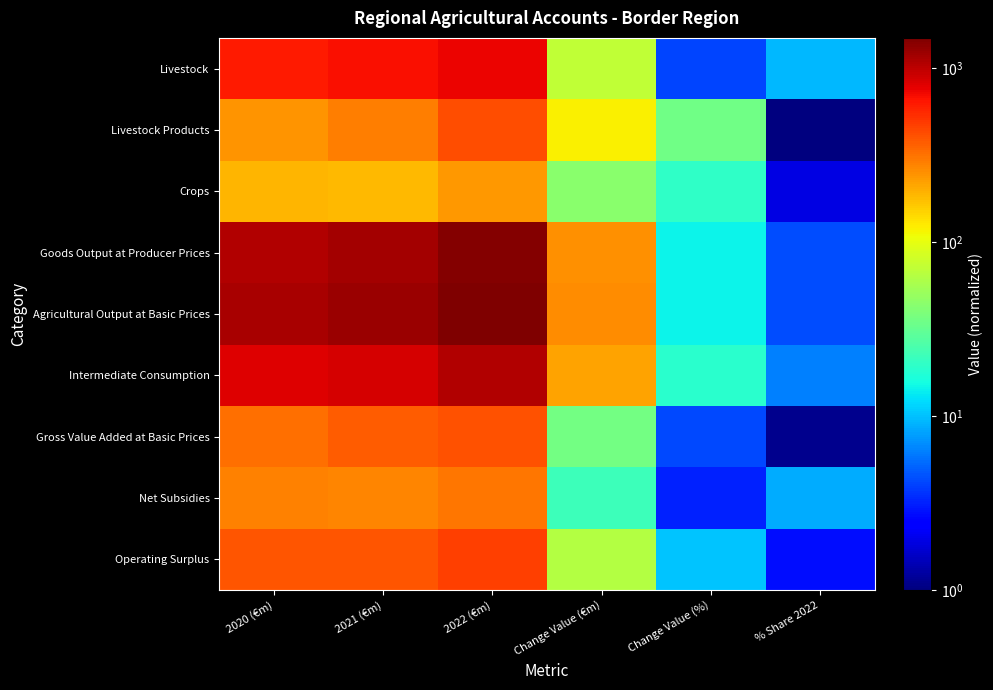

At how many categories does at least one series exceed 206?

4